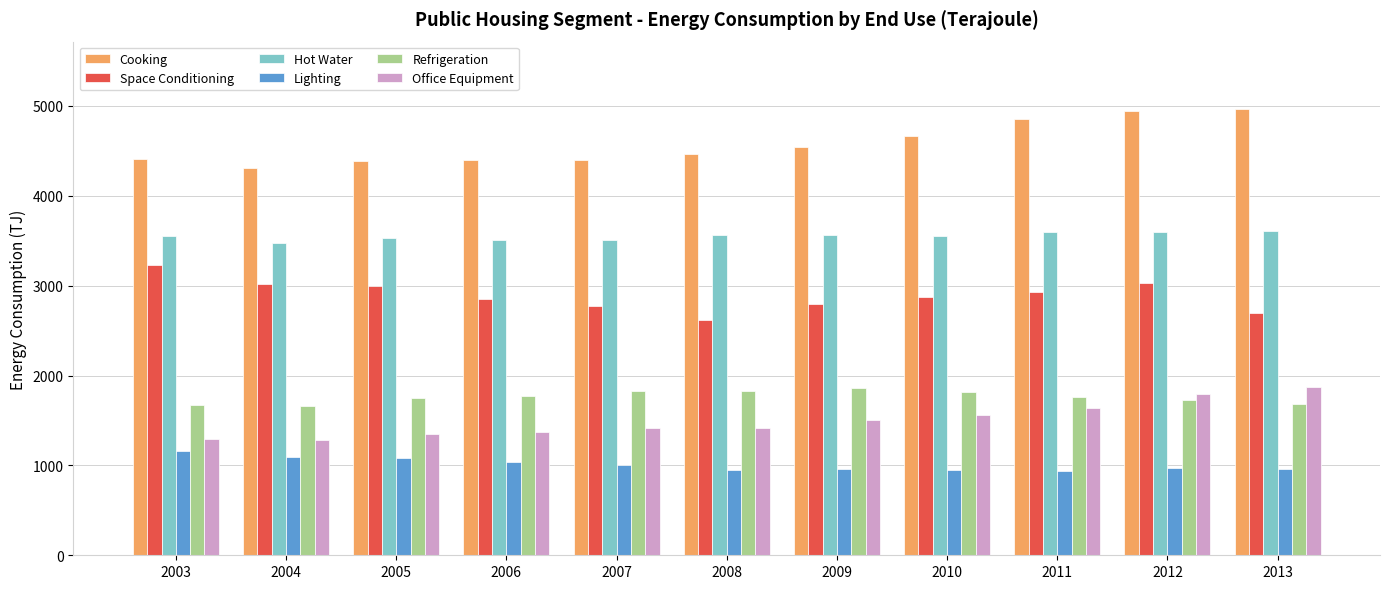

What is the smallest value displayed?

942.3